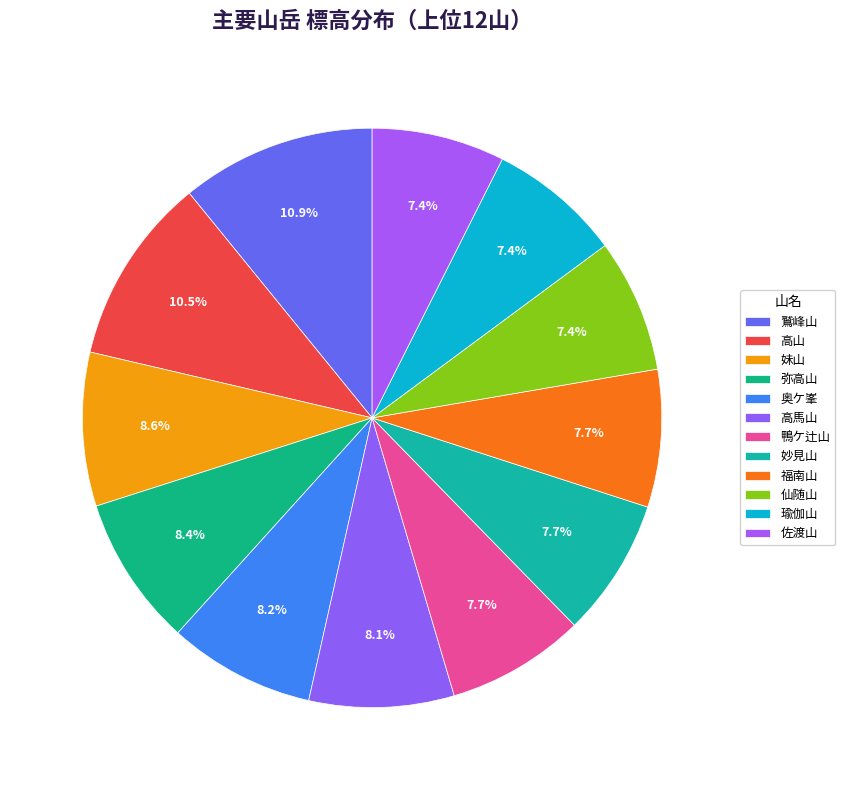

How many segments does this pie chart have?

12